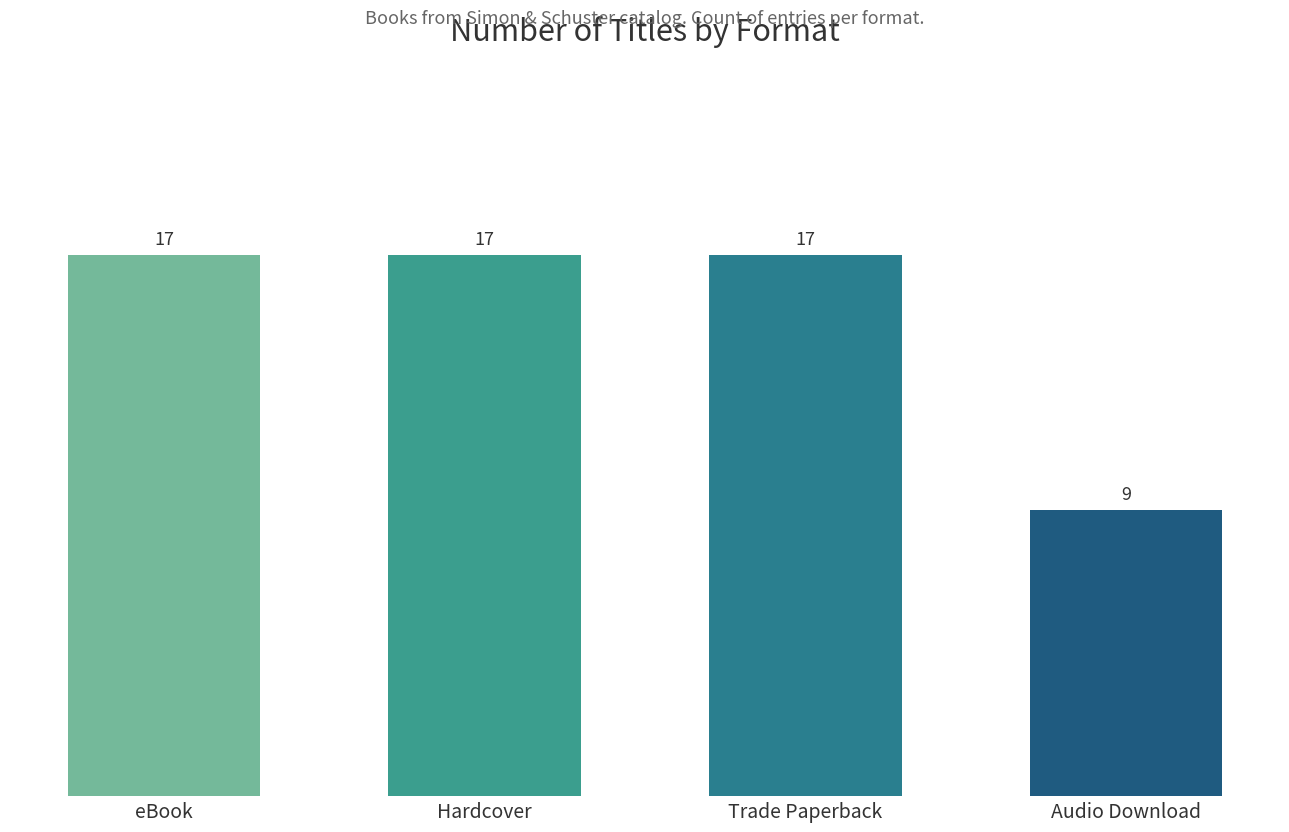

How many values are below 17?

1